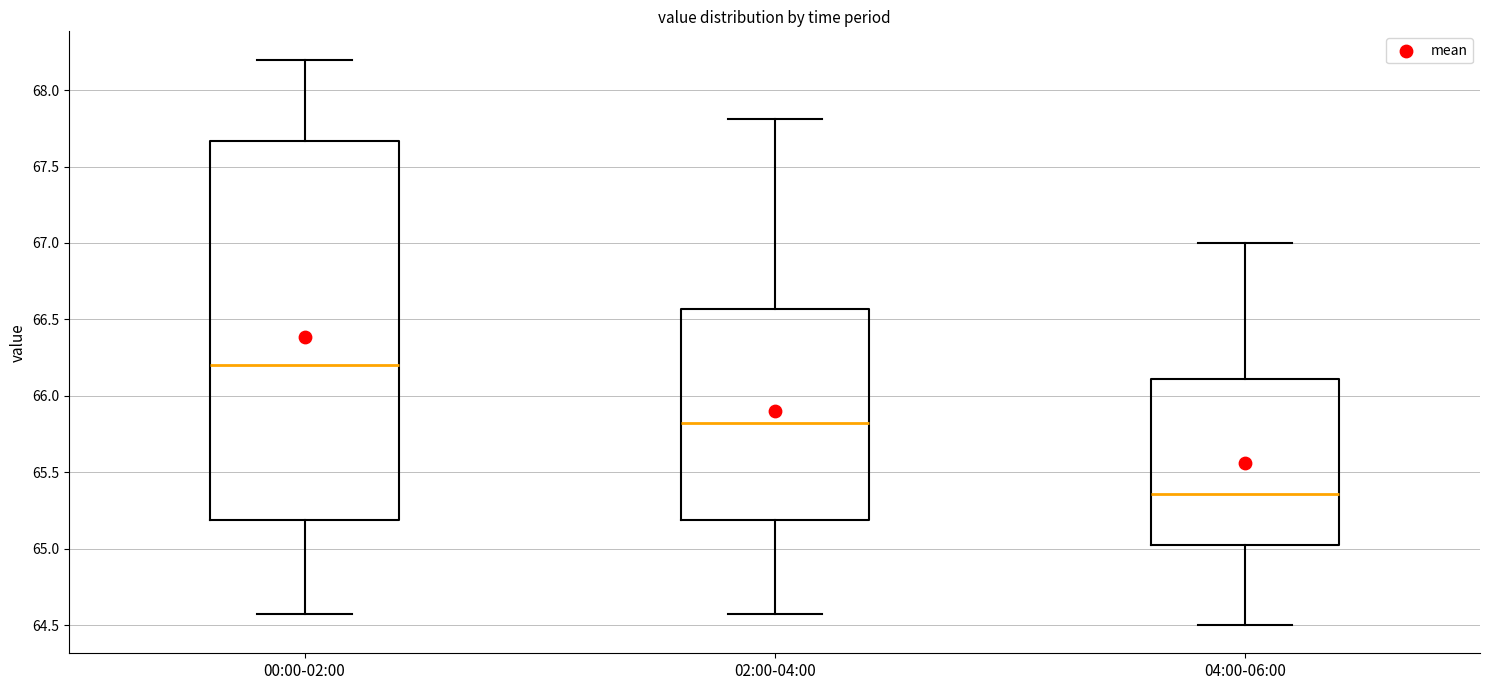

Which box has the highest median line?

00:00-02:00